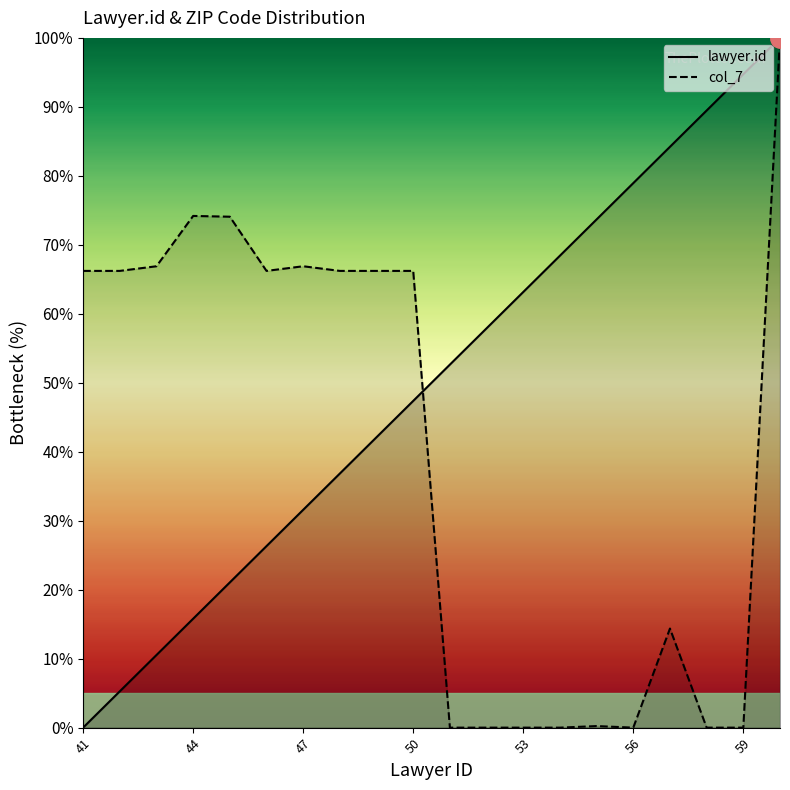

At 53, list the series in order from smallest to largest.

col_7, lawyer.id